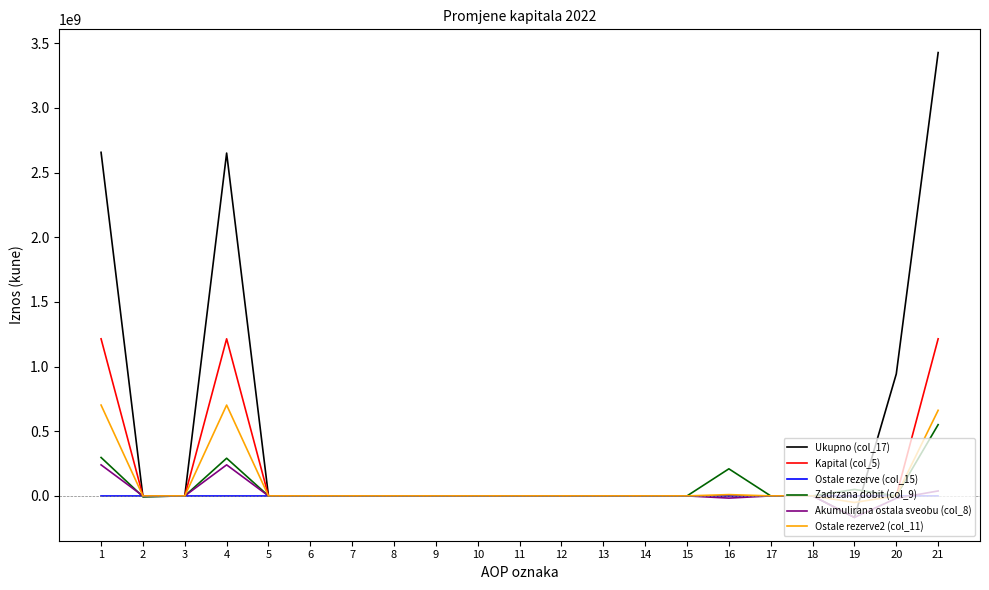

What are all the series names shown in the legend?

Ukupno (col_17), Kapital (col_5), Ostale rezerve (col_15), Zadrzana dobit (col_9), Akumulirana ostala sveobu (col_8), Ostale rezerve2 (col_11)